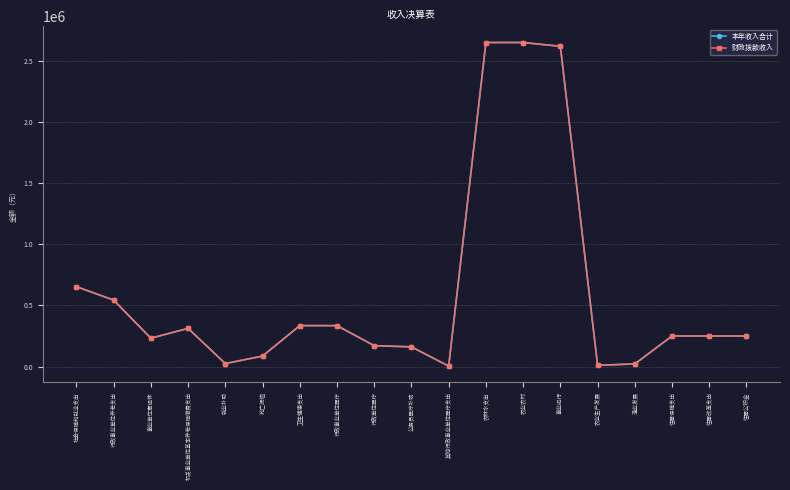

What is the label of the 8th point from the left?

行政事业单位医疗